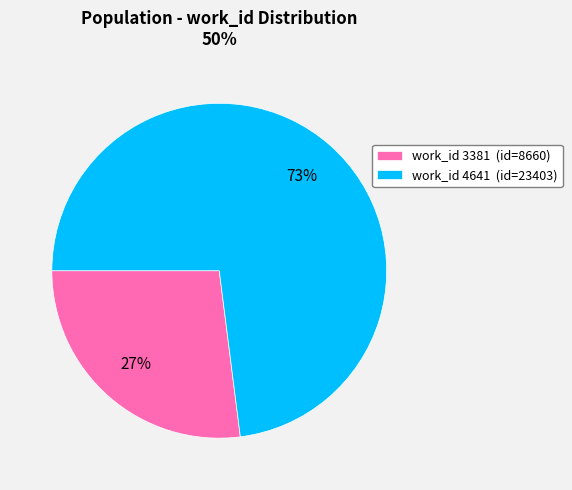

Rank the categories by value from lowest to highest.

work_id 3381 (id=8660), work_id 4641 (id=23403)